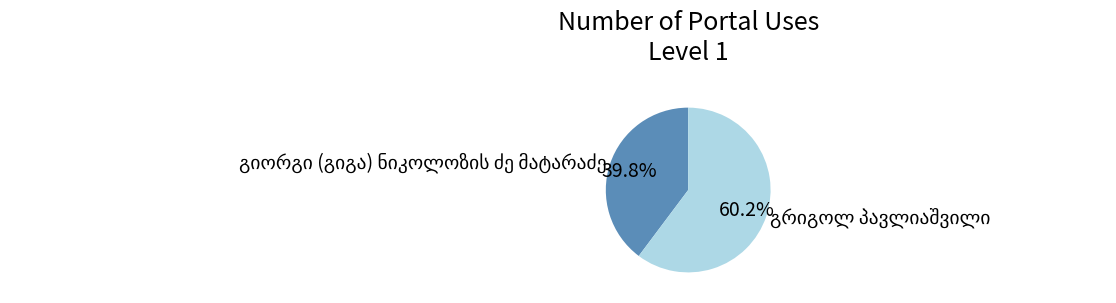

Is there any slice that represents more than half of the pie?

Yes